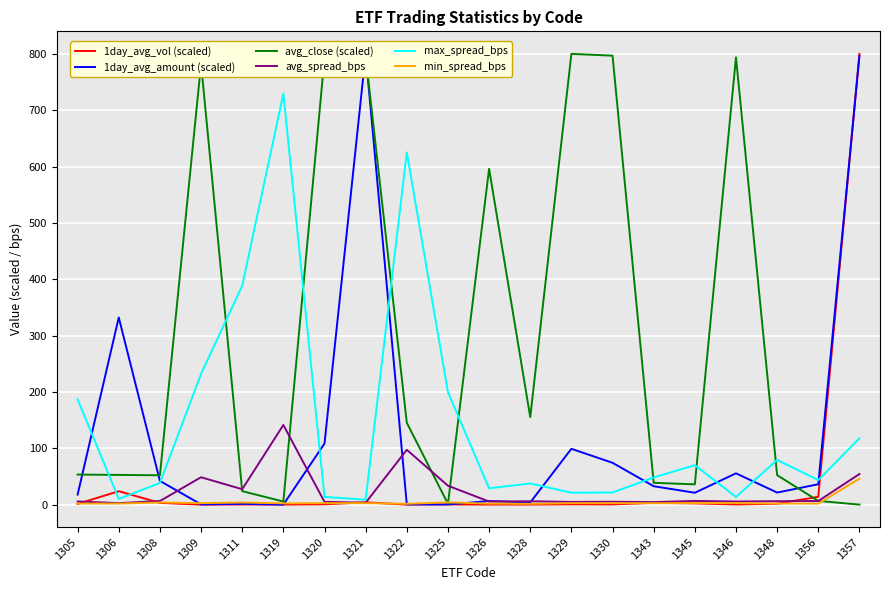

Reading left to right, list all the values displayed in this chart.

1day_avg_vol (scaled): 1.3	23.8	3.1	0.0	0.2	0.1	0.6	4.1	0.0	0.3	0.0	0.1	0.5	0.4	3.1	2.1	0.3	1.6	13.9	800.0
1day_avg_amount (scaled): 17.8	332.1	42.1	0.3	1.4	0.0	108.3	800.0	0.4	0.3	6.3	3.8	99.0	74.2	32.7	21.0	55.5	21.4	36.2	796.3
avg_close (scaled): 53.3	52.7	52.1	782.5	23.9	5.5	792.7	795.9	145.3	1.4	596.0	155.3	800.0	796.8	38.7	36.0	793.8	52.3	6.6	0.0
avg_spread_bps: 5.6	2.6	6.3	48.6	27.3	141.3	4.9	3.3	97.3	33.5	5.4	6.0	4.8	5.1	4.5	6.6	5.5	6.1	6.4	54.3
max_spread_bps: 186.7	10.2	38.4	232.0	388.5	729.4	13.7	8.8	625.1	199.6	29.0	37.5	21.1	21.5	48.2	70.0	13.6	79.3	43.5	117.6
min_spread_bps: 1.8	1.9	3.8	2.6	3.8	2.3	2.6	2.6	1.4	4.0	1.8	1.4	2.6	2.6	2.5	2.7	2.6	1.9	1.8	46.0